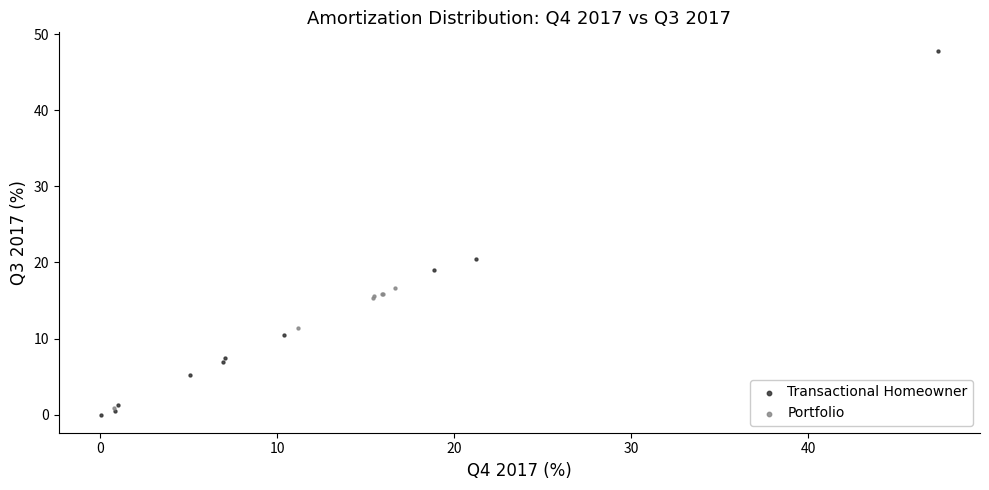

What are all the series names shown in the legend?

Transactional Homeowner, Portfolio